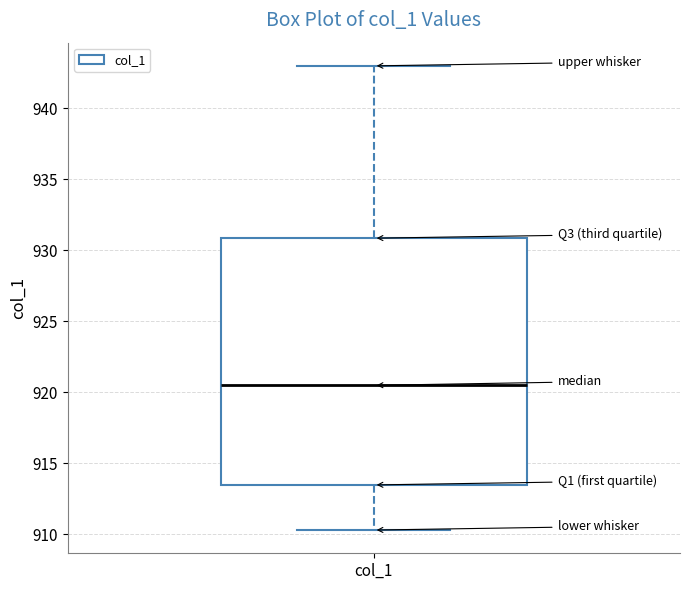

Where does the lower whisker of the box for col_1 end on the y-axis? The values are not printed on the chart, so give them approximately, as read against the axis.

910.5